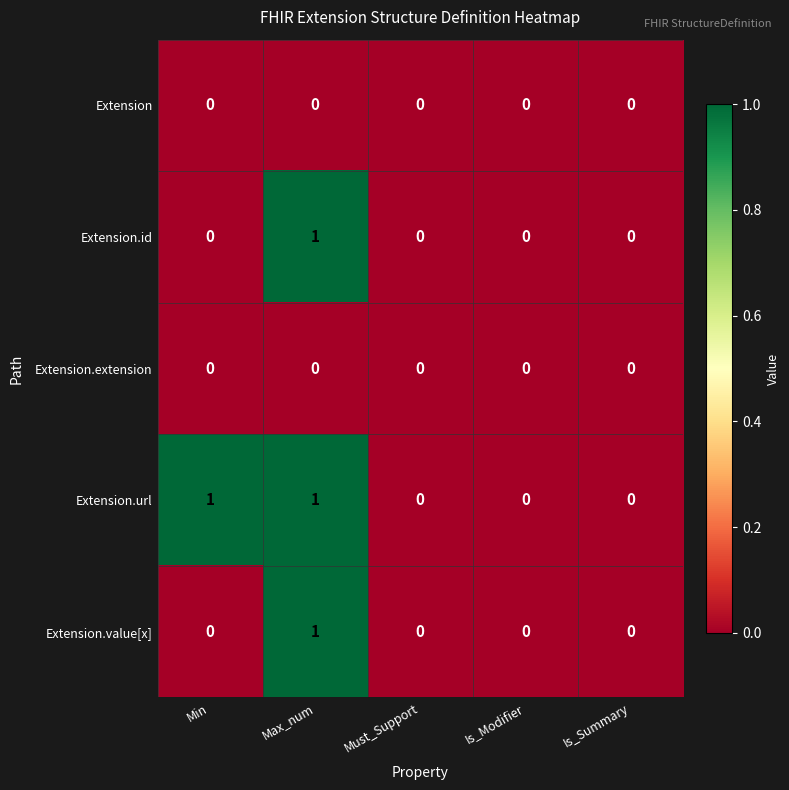

Which series has the largest total across all categories?

Extension.url